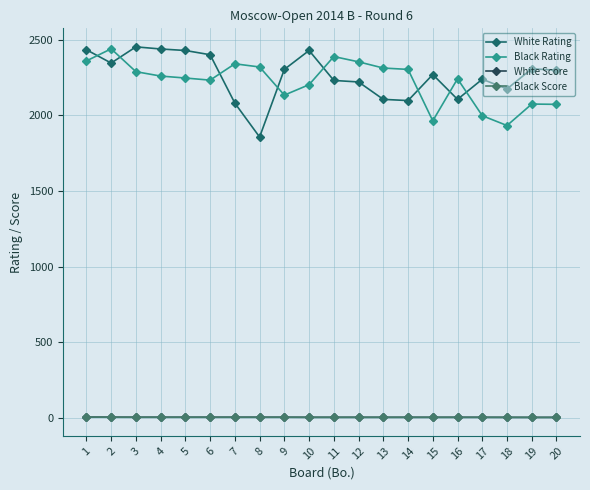

Which series changed the most between 4 and 7?

White Rating